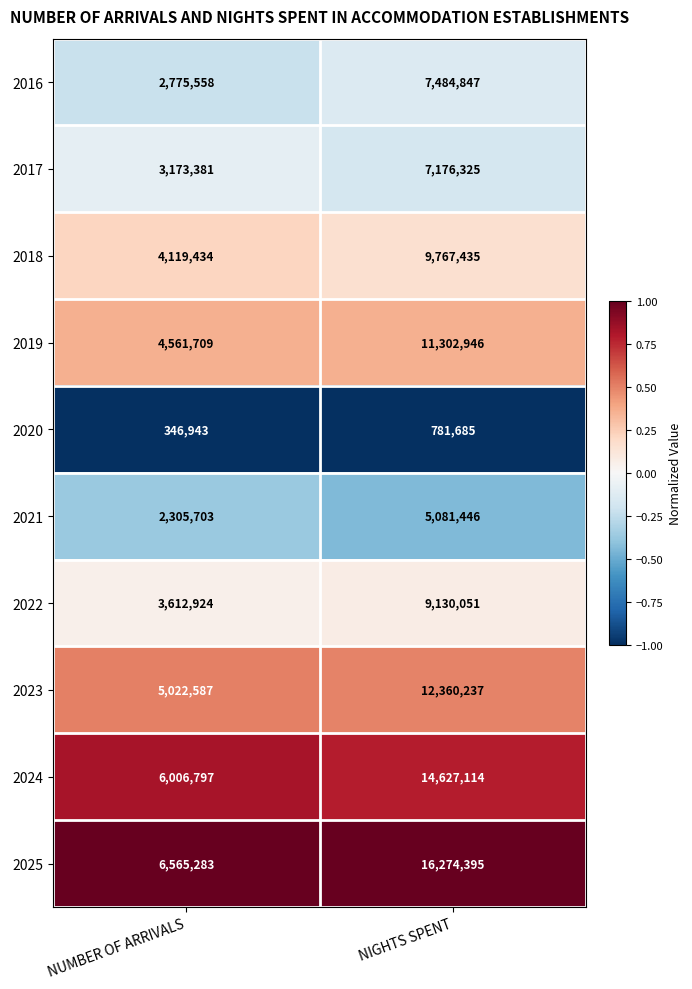

True or false: 2021 has a value of 8803952 at NIGHTS SPENT.

False